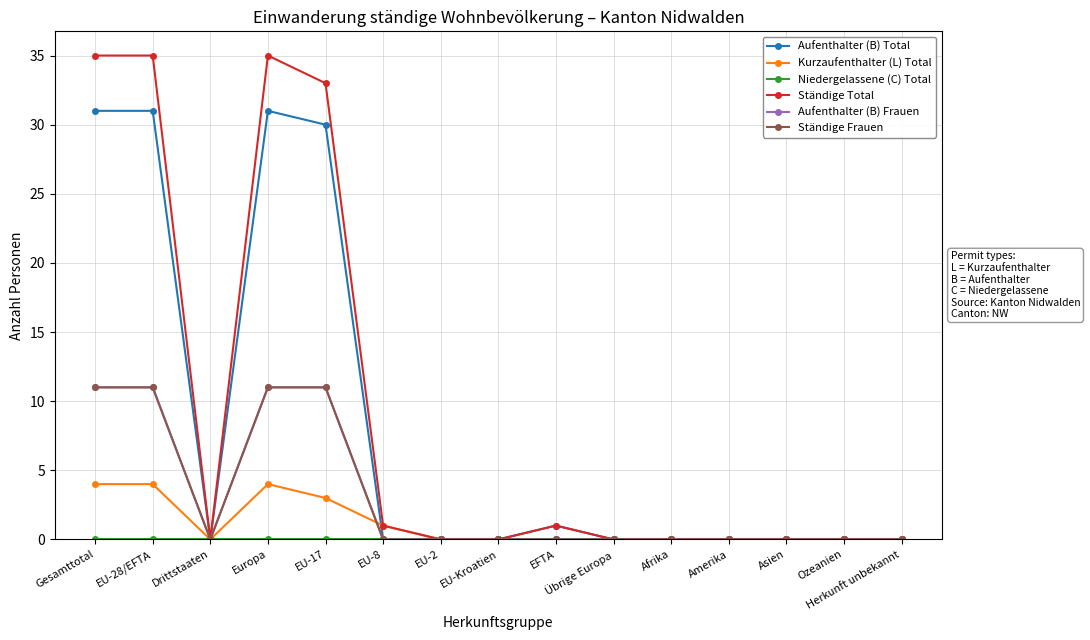

Is this an area chart (filled region under the line)?

No